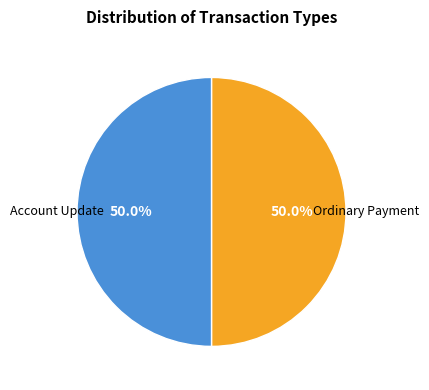

What is the ratio of the value at Account Update to the value at Ordinary Payment?

1.0